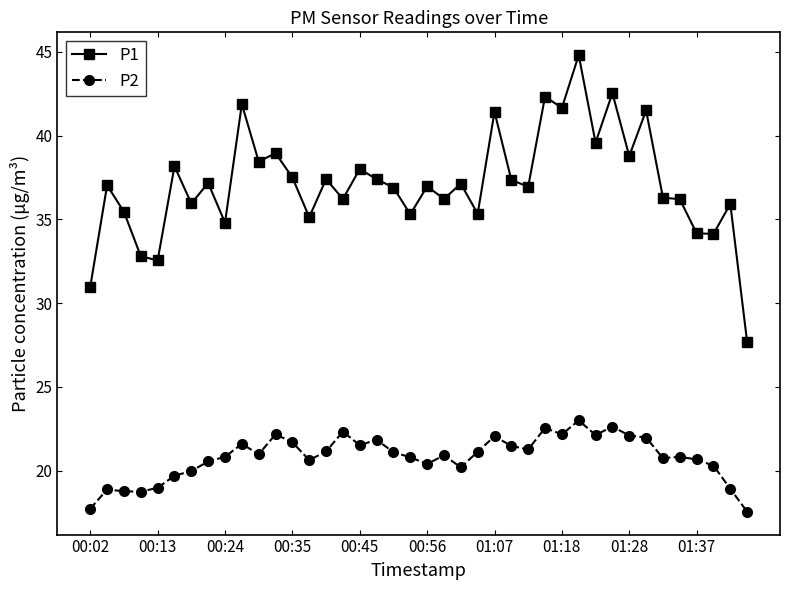

Which series has the largest range (max minus min)?

P1